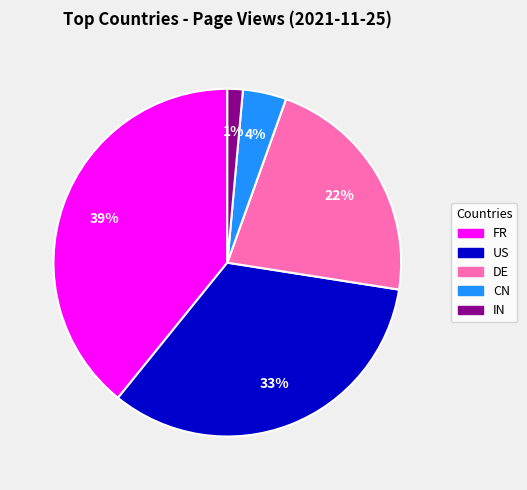

Does DE account for over 50% of the chart?

No